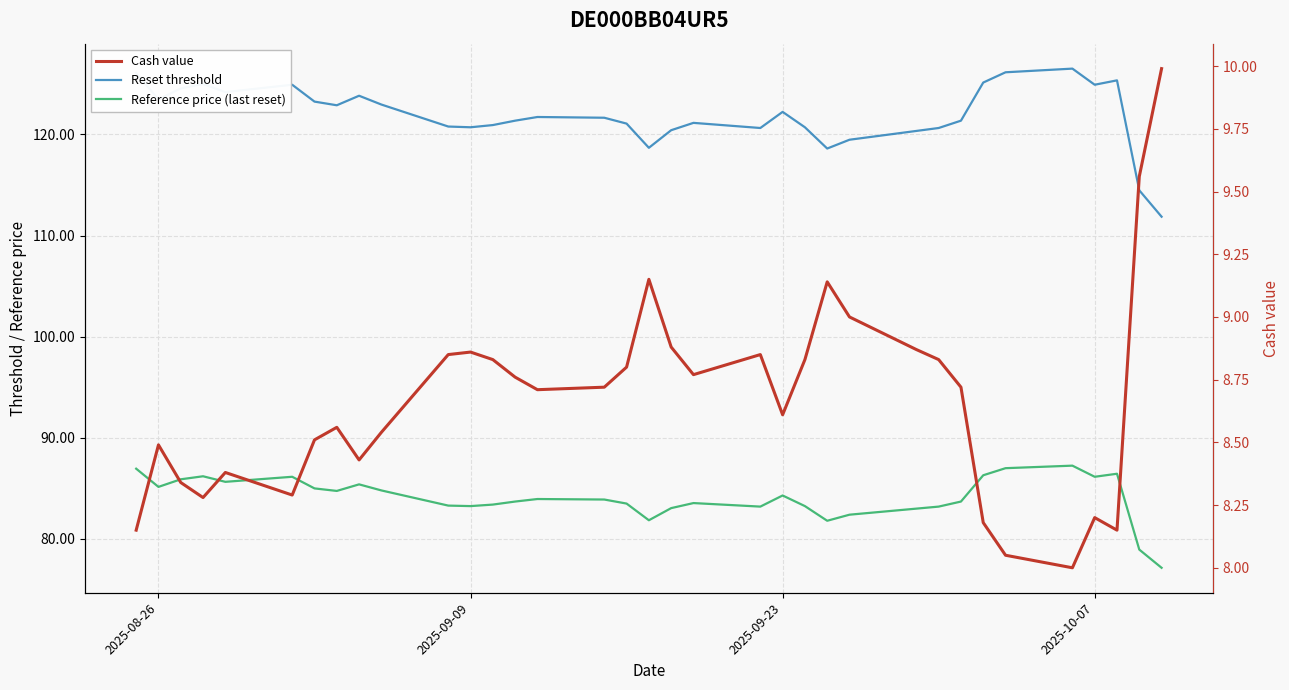

What are all the series names shown in the legend?

Reset threshold, Reference price (last reset), Cash value